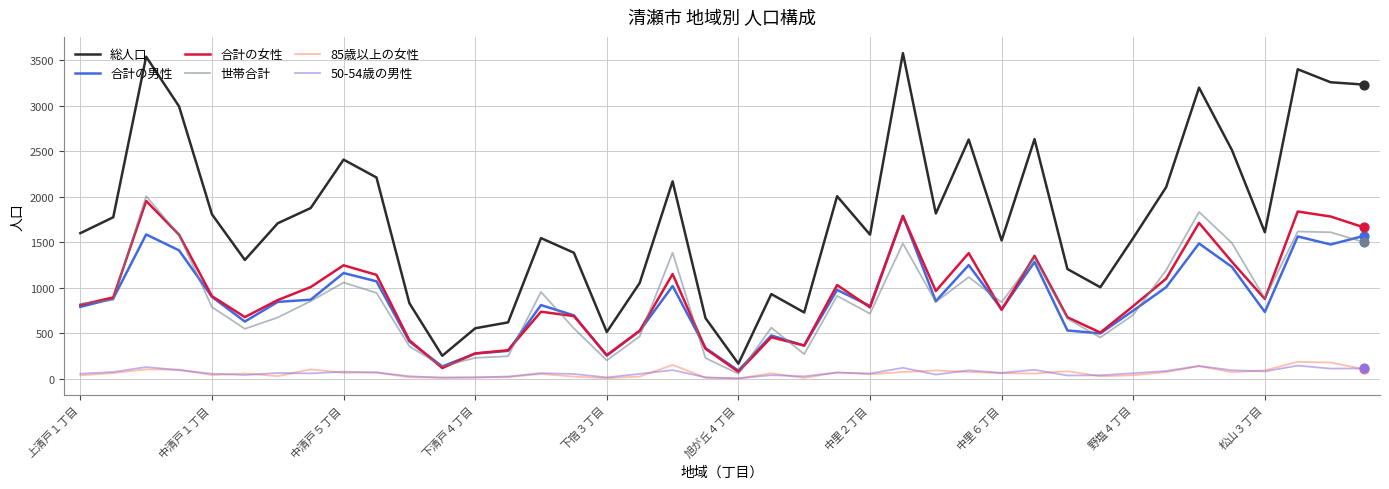

Which series has the largest total across all categories?

総人口